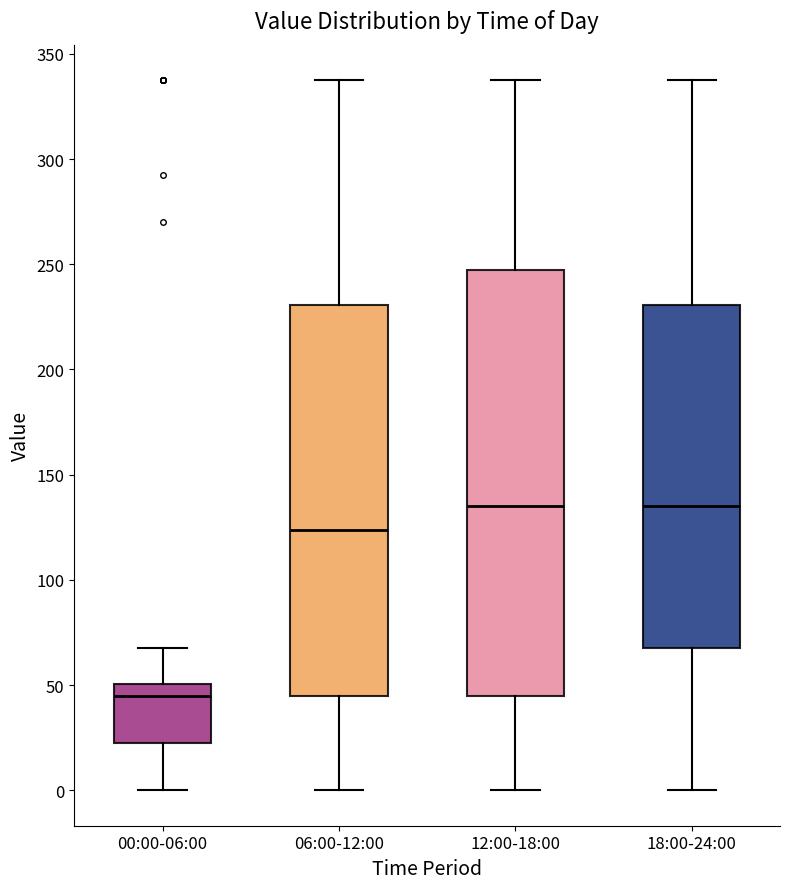

Comparing the boxes themselves (not the whiskers), which one is the tallest?

12:00-18:00